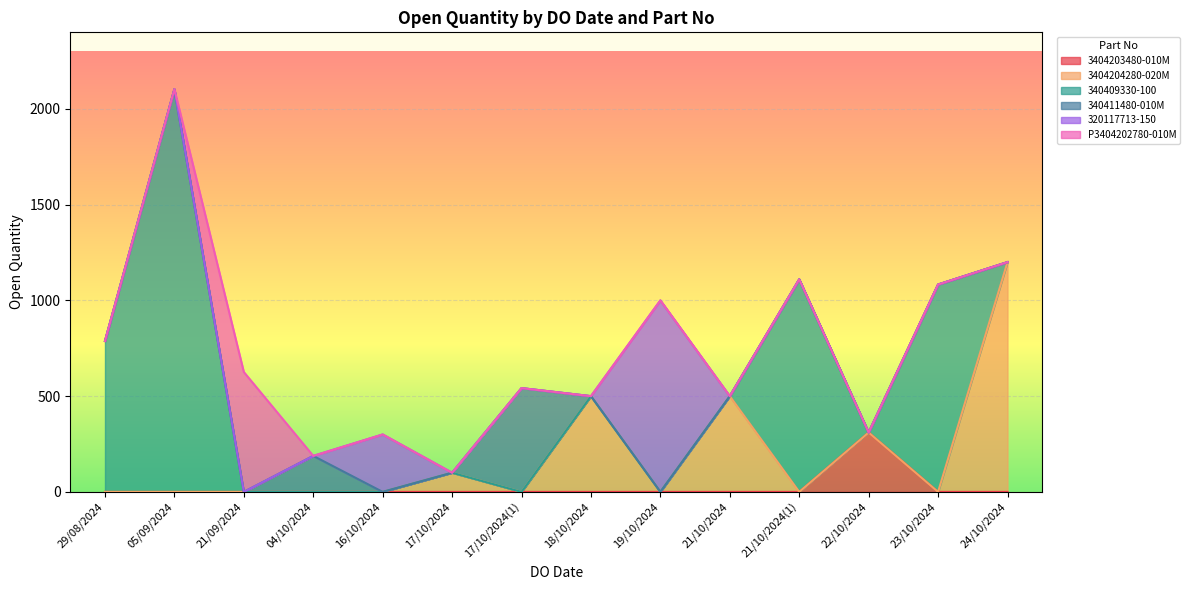

How many categories are shown in the chart?

14